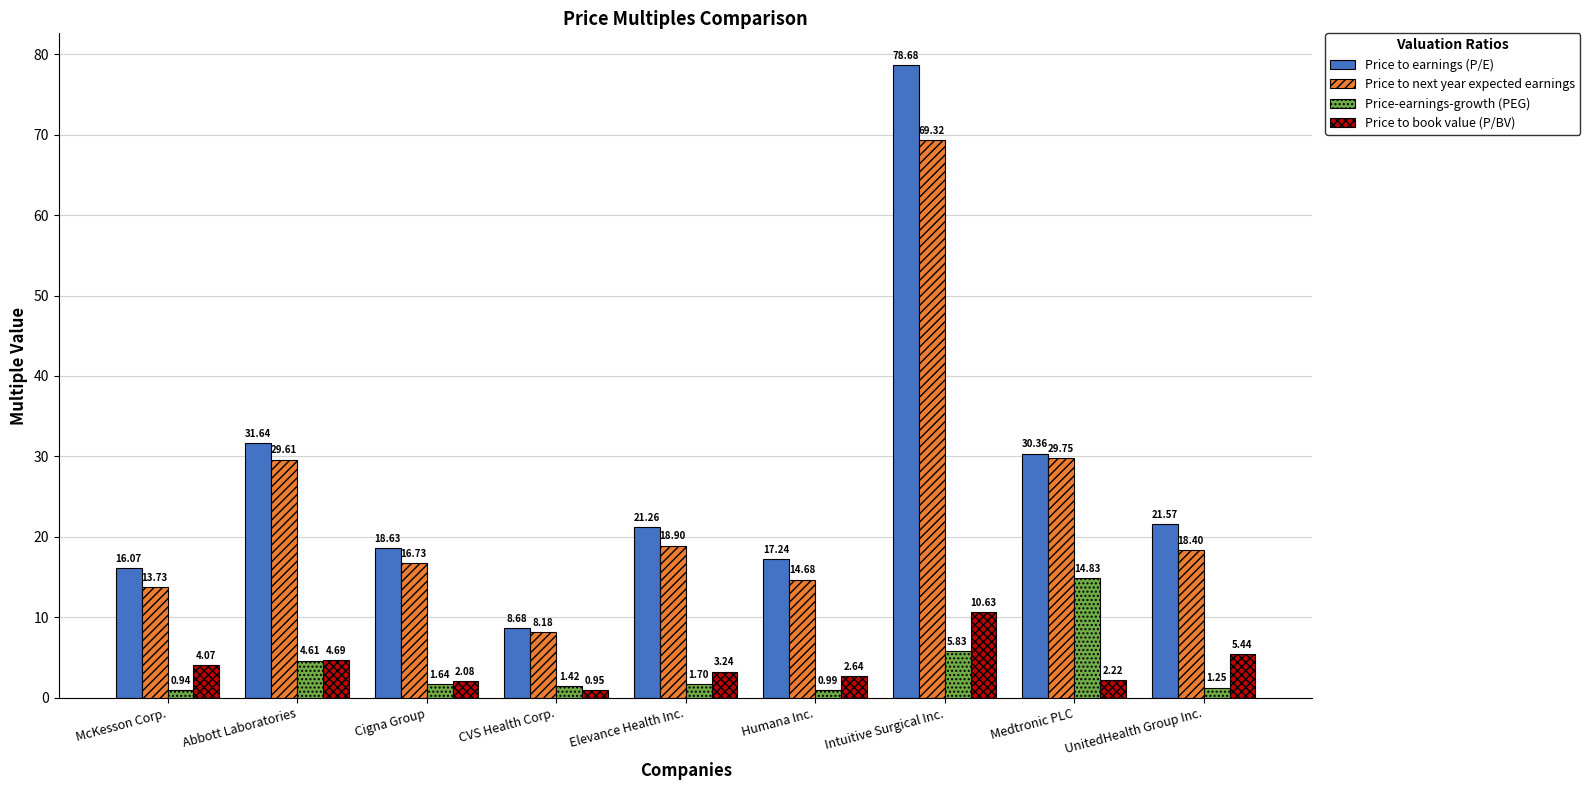

What position from the right is UnitedHealth Group Inc.?

1